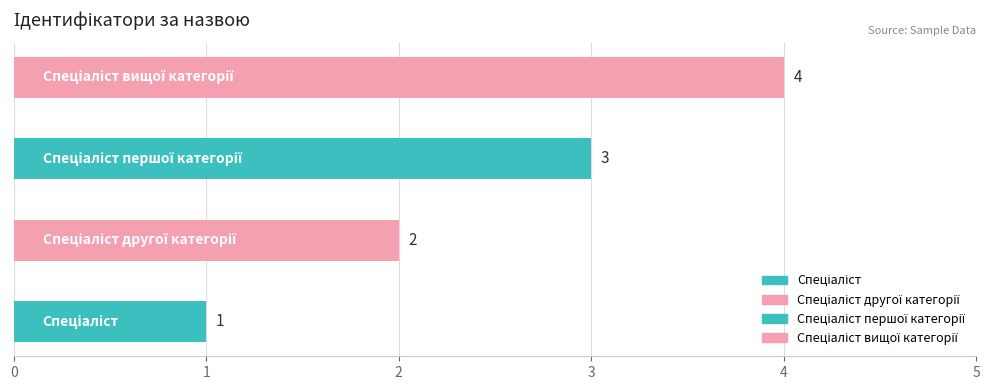

Reading right to left, what are all the values shown in this chart?

Спеціаліст вищої категорії=4	Спеціаліст першої категорії=3	Спеціаліст другої категорії=2	Спеціаліст=1